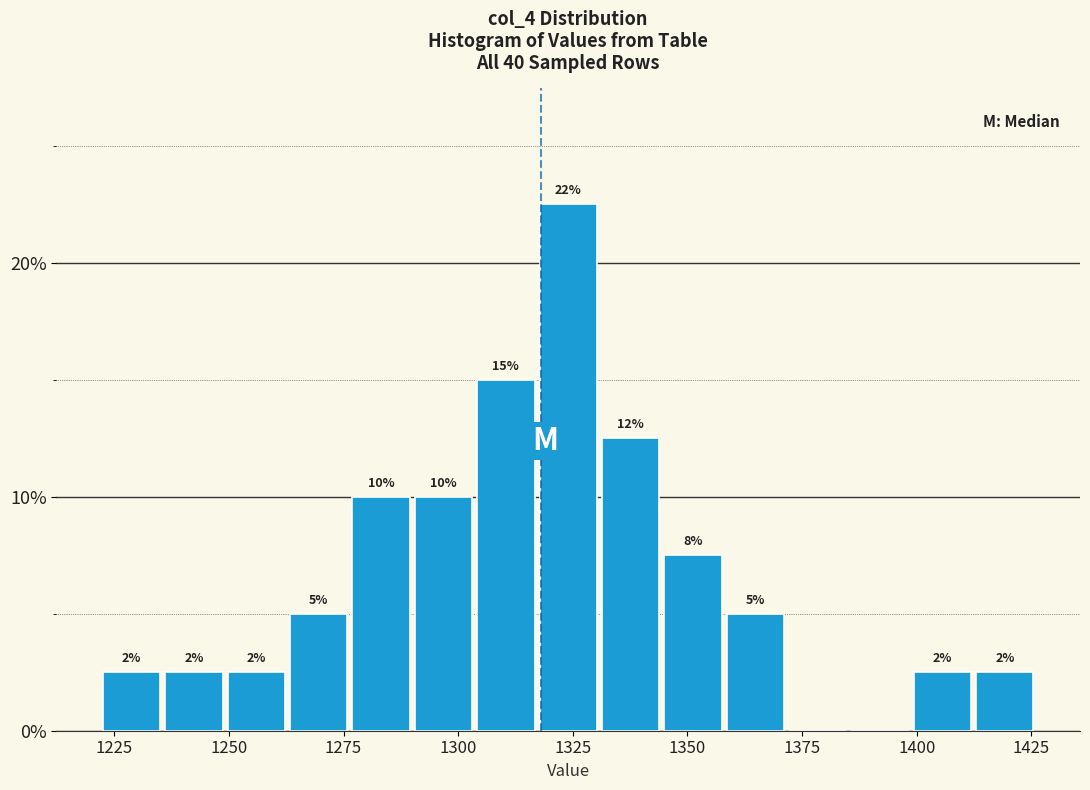

Around what value on the x-axis is the tallest bar? Give the approximate position of its centre, as read against the axis.

1325